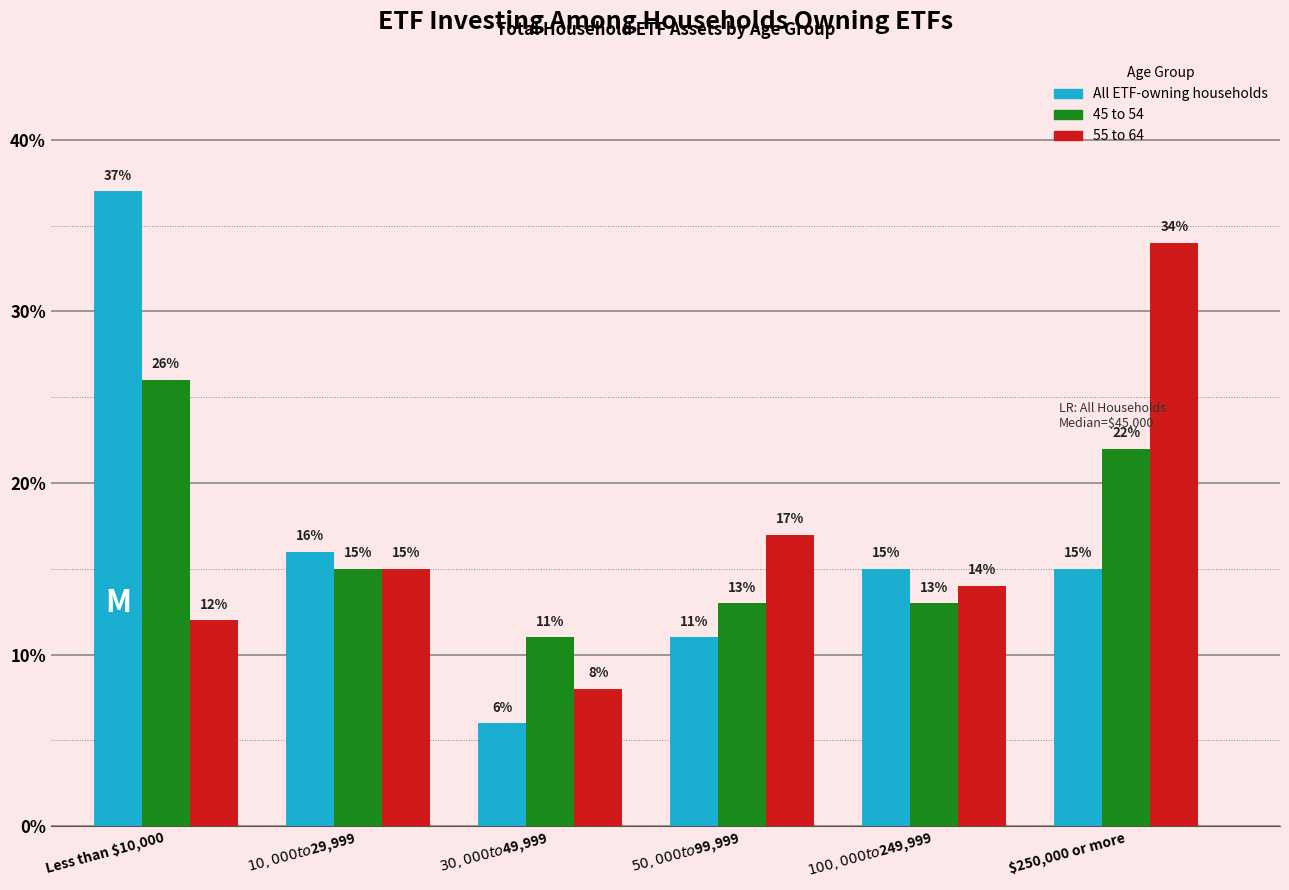

Which category has the highest value in the 55 to 64 series?

$250,000 or more